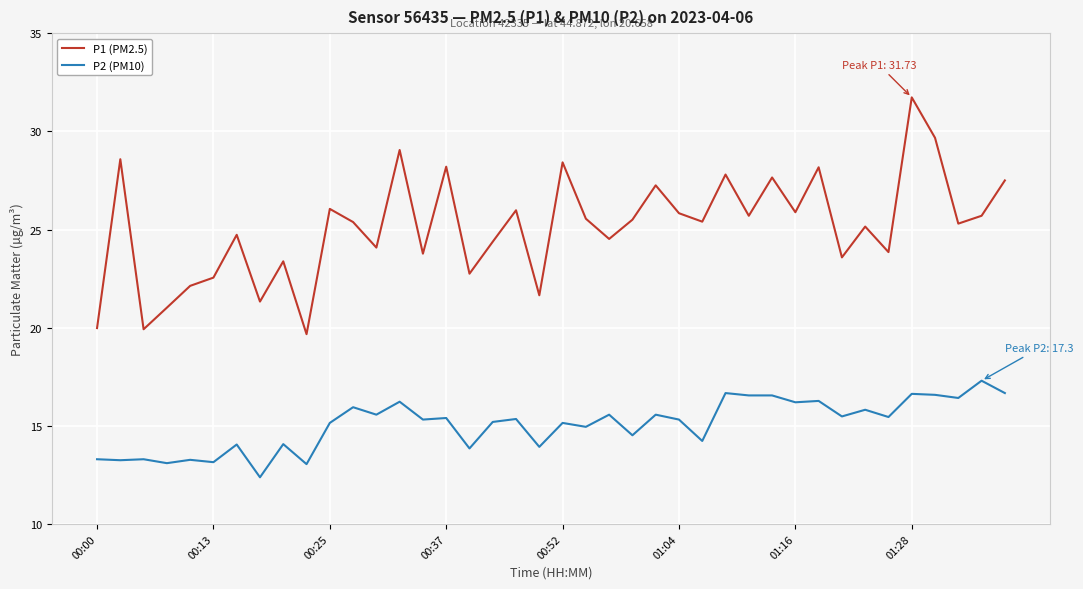

List the series in order of their overall mean, highest first.

P1 (PM2.5), P2 (PM10)